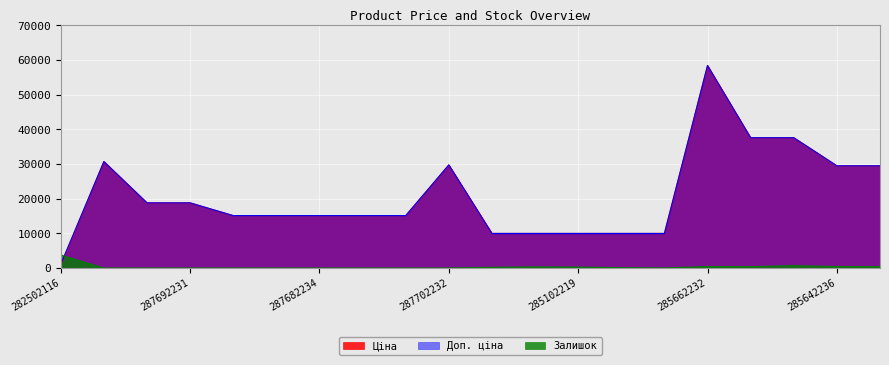

Does the chart display data point markers on the line(s)?

No